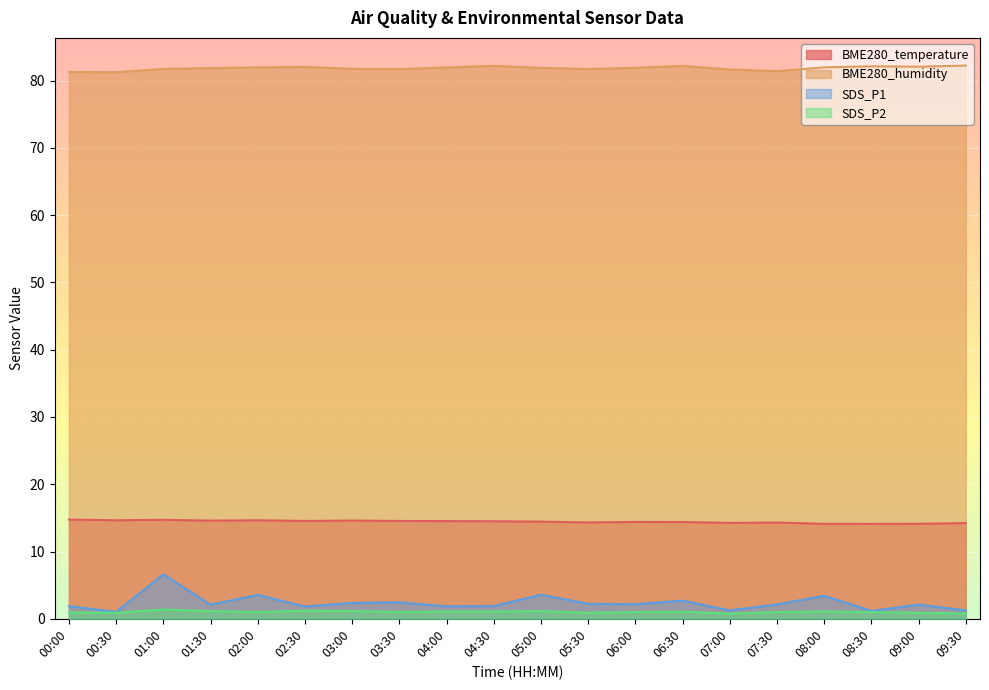

Count the number of categories in the chart.

20